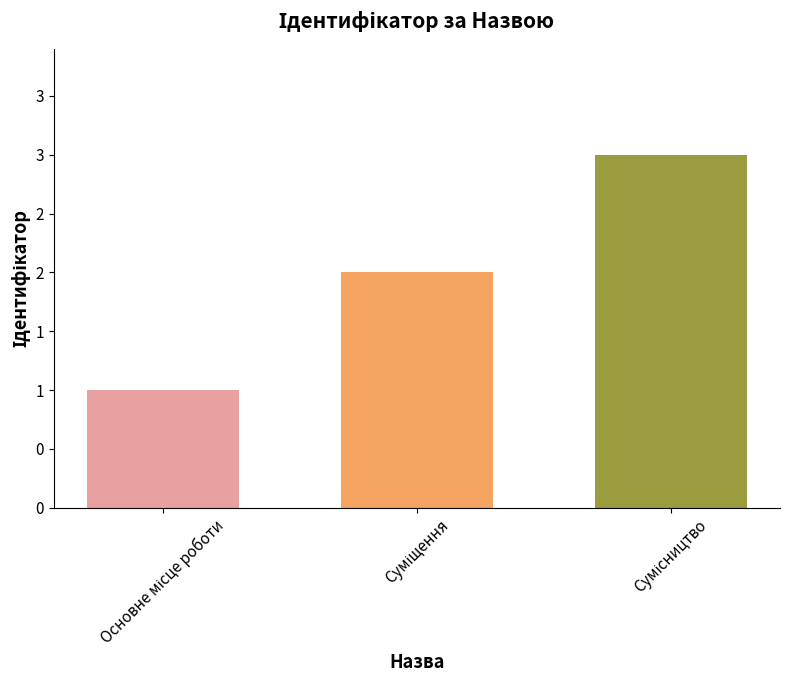

How many distinct data groups are displayed?

1